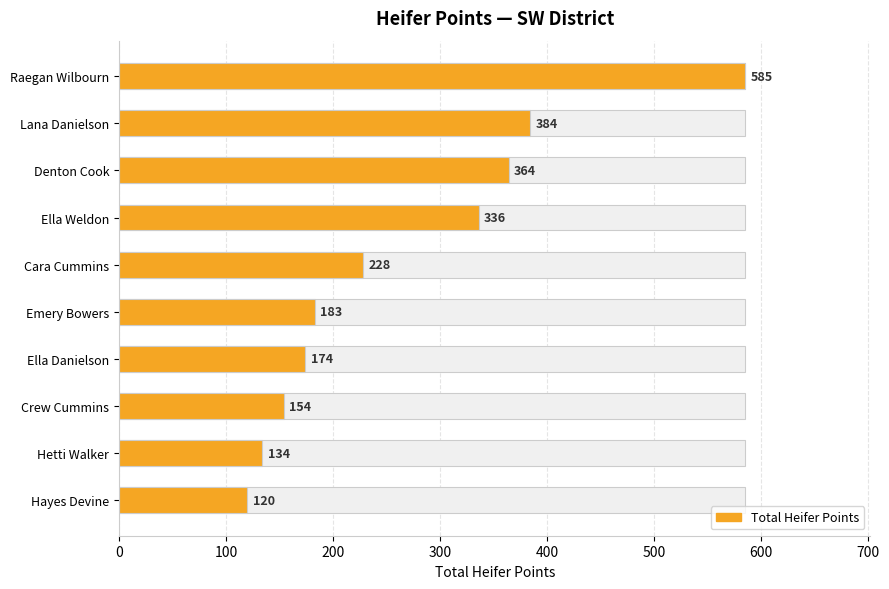

Approximately how many times larger is the value at Denton Cook compared to Cara Cummins?

1.6